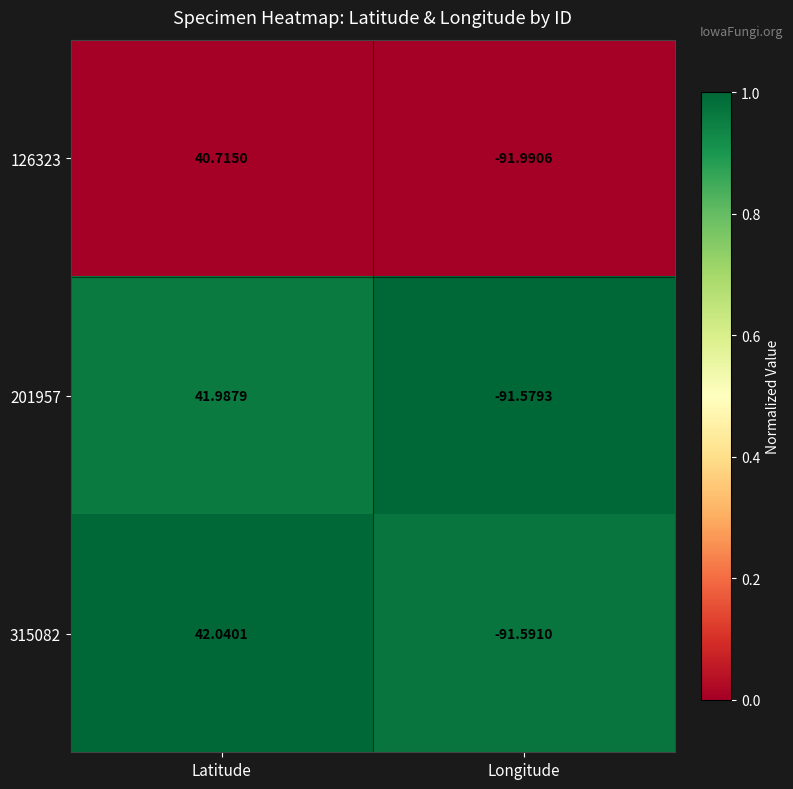

At which label does 201957 reach its peak?

Latitude